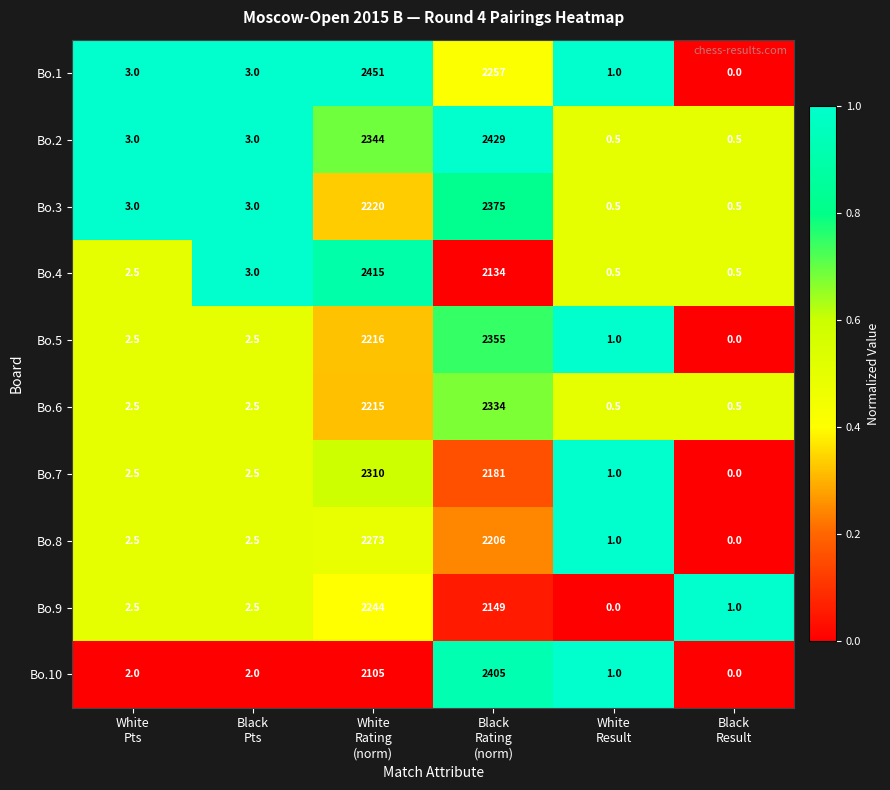

What is the difference between the maximum and second lowest values in the Bo.6 series?

2333.5